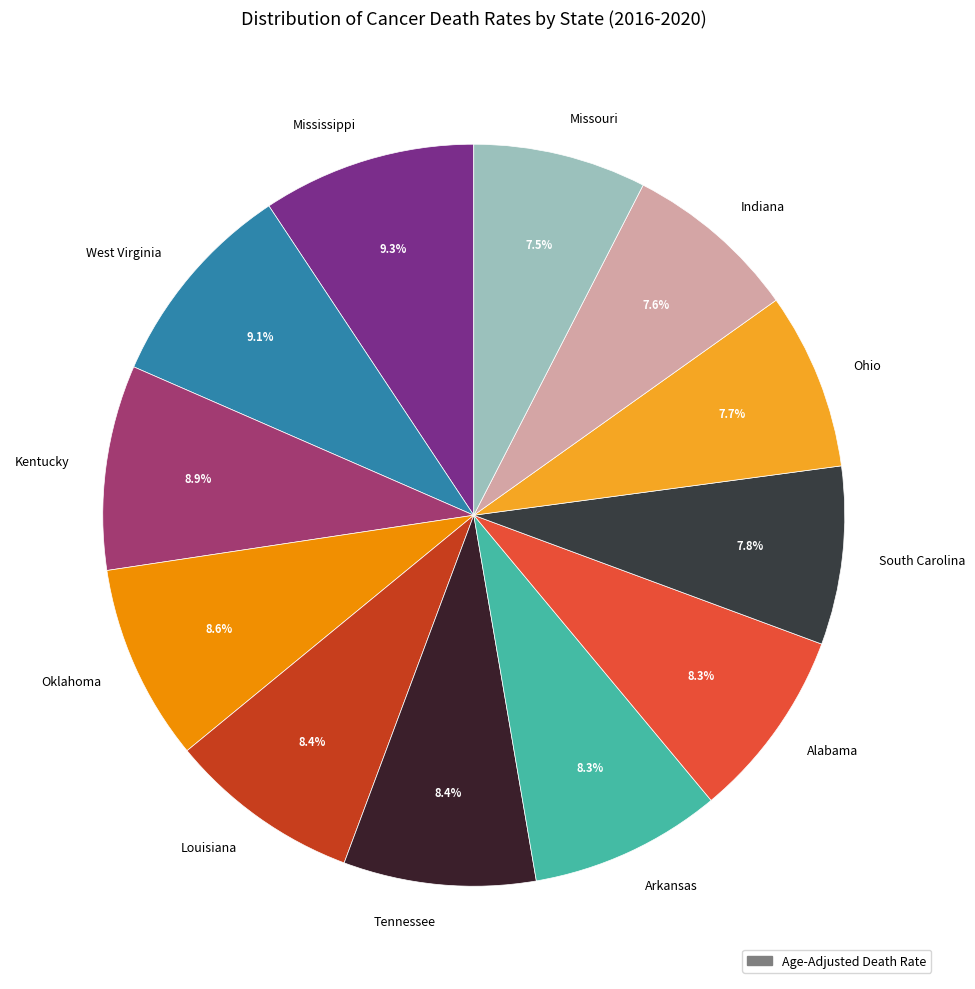

How many segments does this pie chart have?

12